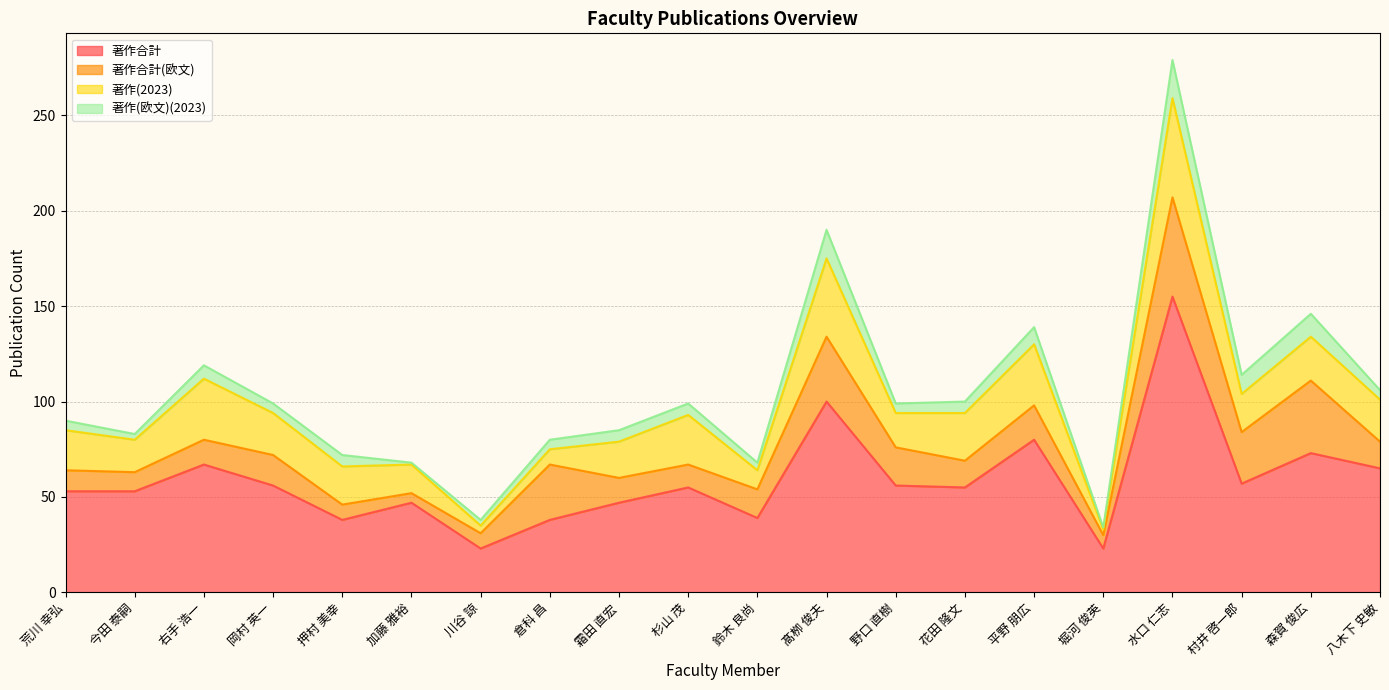

True or false: 著作合計(欧文) and 著作合計 cross at least once.

False